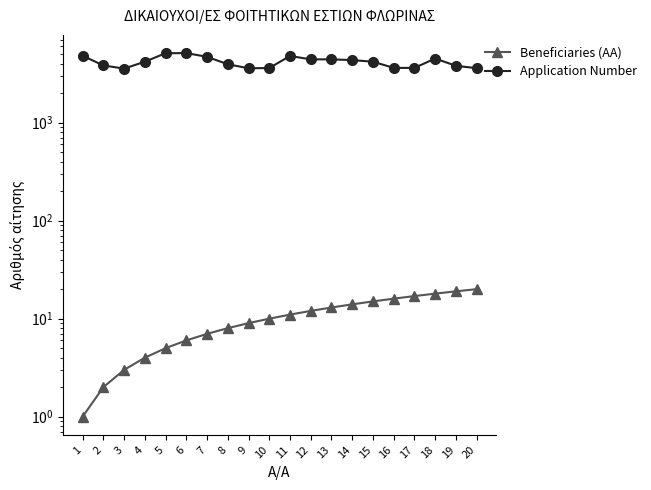

What is the smallest value displayed?

1